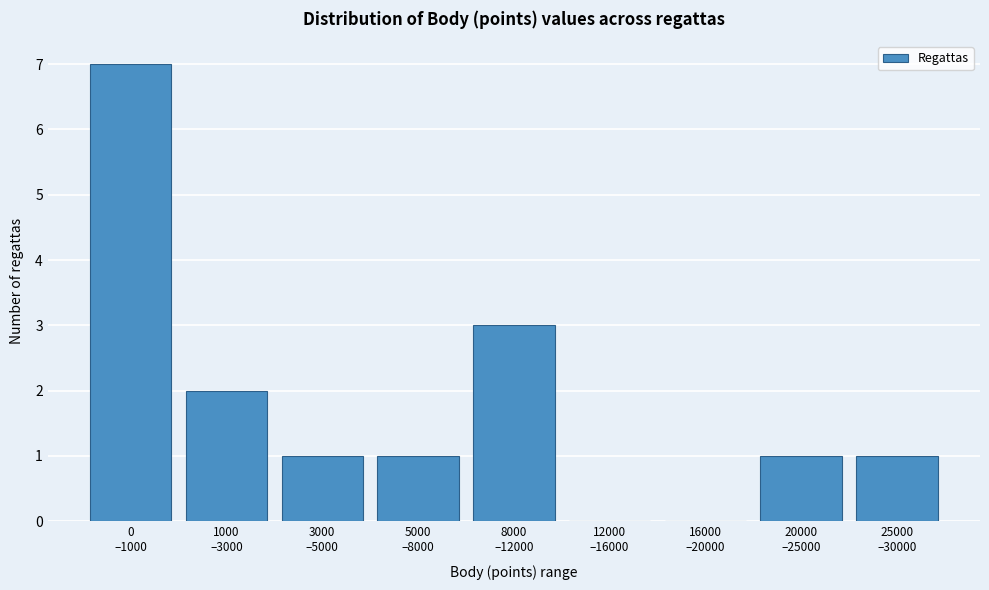

What is the sum of all values?

16